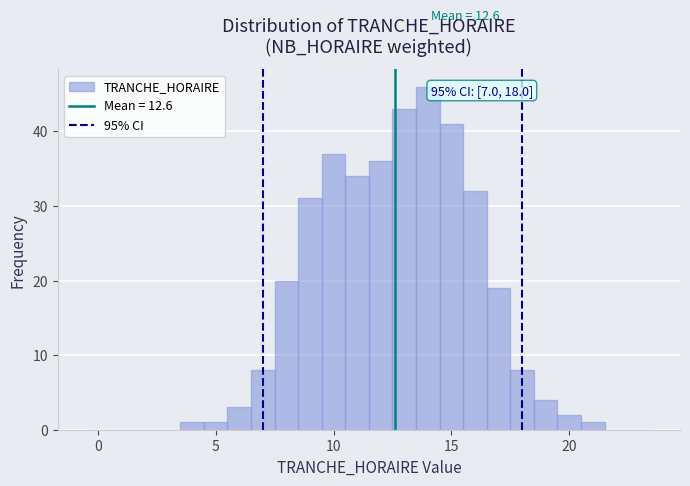

Around what value on the x-axis is the tallest bar? Give the approximate position of its centre, as read against the axis.

14.0